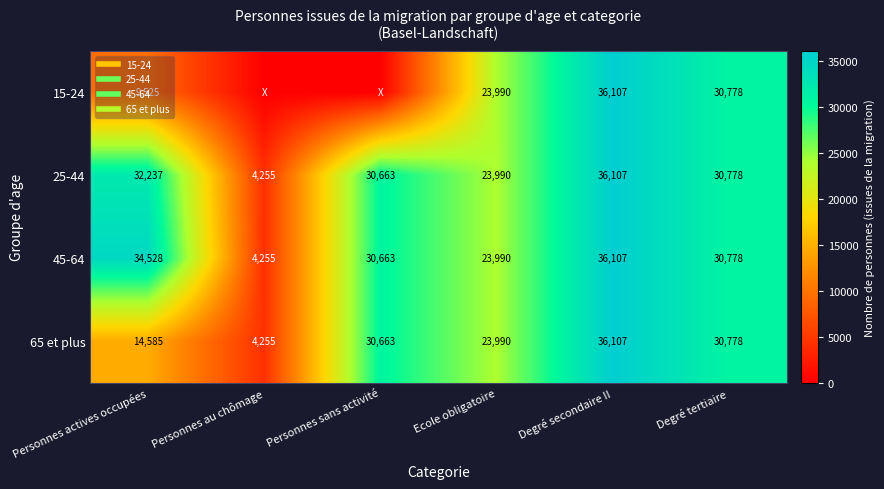

What is the difference between the second highest and second lowest values in the 65 et plus series?

16192.7